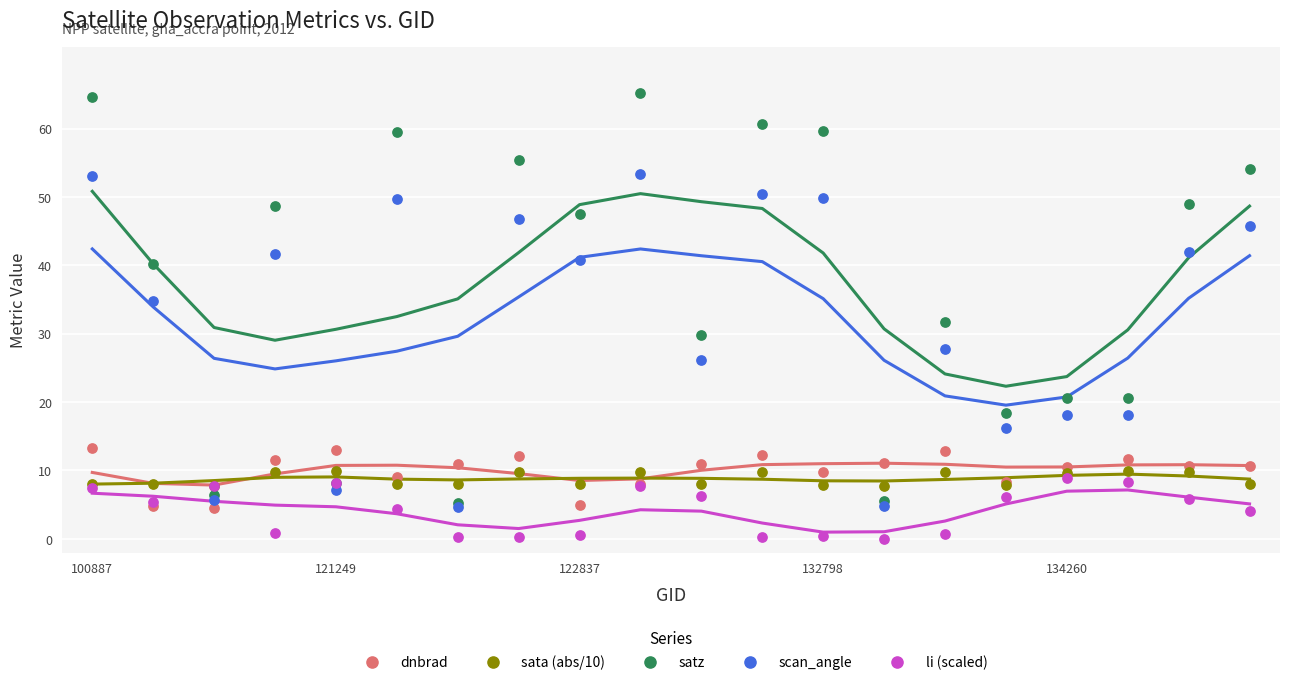

Which series has the widest spread of Y values?

satz